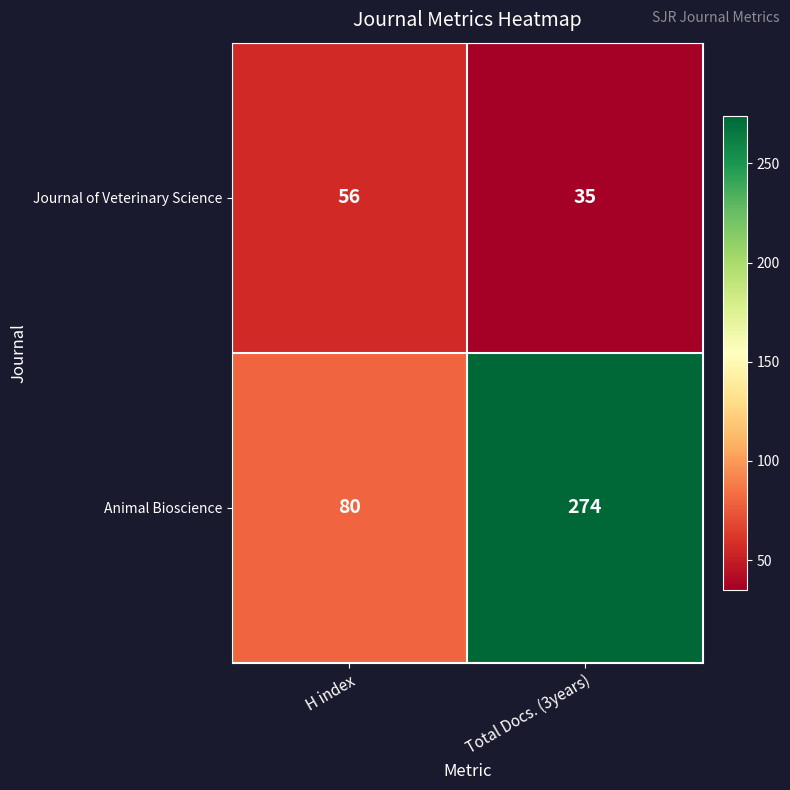

Reading left to right, what are all the values shown in this chart?

Journal of Veterinary Science: 56	35
Animal Bioscience: 80	274